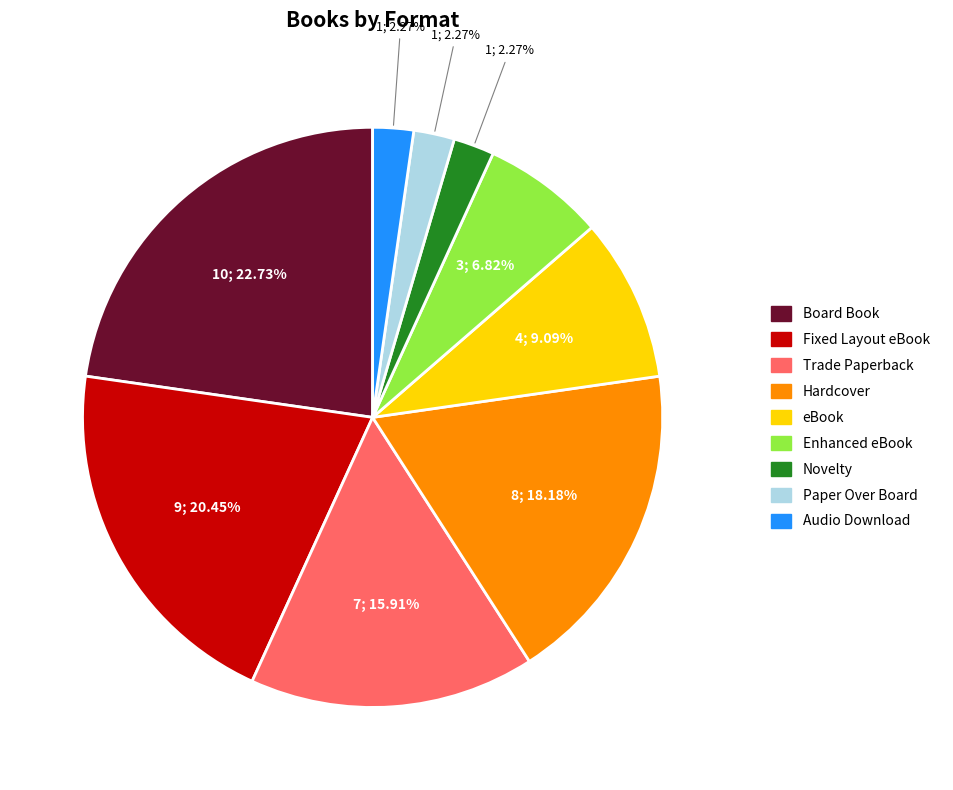

Does Trade Paperback account for over 50% of the chart?

No